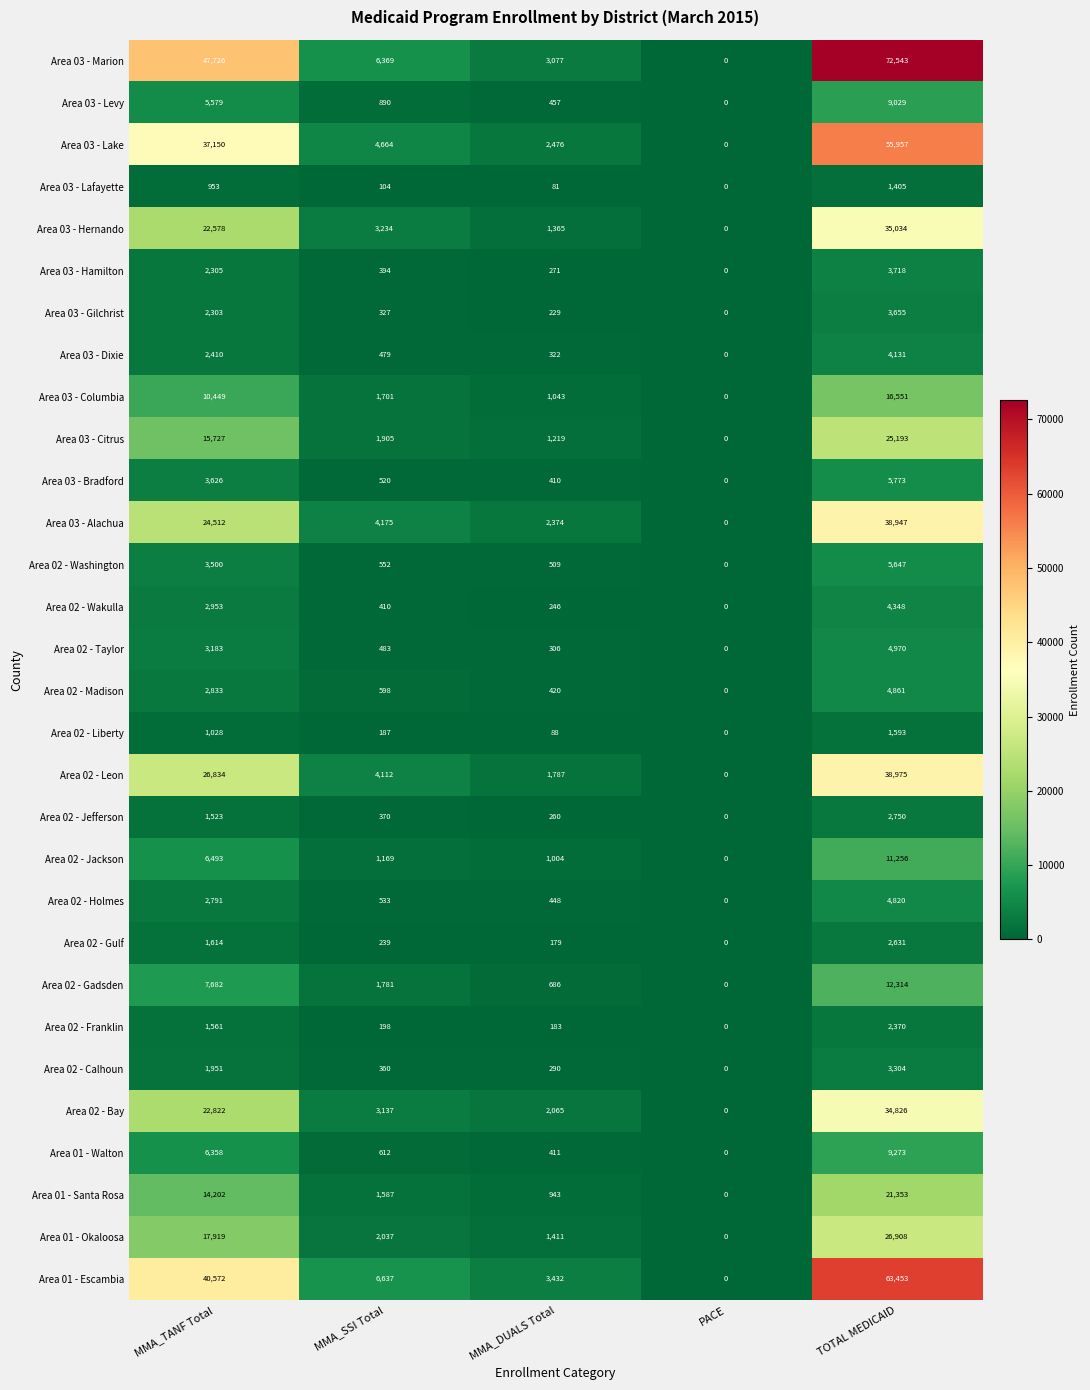

At MMA_SSI Total, list the series in order from smallest to largest.

Area 03 - Lafayette, Area 02 - Liberty, Area 02 - Franklin, Area 02 - Gulf, Area 03 - Gilchrist, Area 02 - Calhoun, Area 02 - Jefferson, Area 03 - Hamilton, Area 02 - Wakulla, Area 03 - Dixie, Area 02 - Taylor, Area 03 - Bradford, Area 02 - Holmes, Area 02 - Washington, Area 02 - Madison, Area 01 - Walton, Area 03 - Levy, Area 02 - Jackson, Area 01 - Santa Rosa, Area 03 - Columbia, Area 02 - Gadsden, Area 03 - Citrus, Area 01 - Okaloosa, Area 02 - Bay, Area 03 - Hernando, Area 02 - Leon, Area 03 - Alachua, Area 03 - Lake, Area 03 - Marion, Area 01 - Escambia